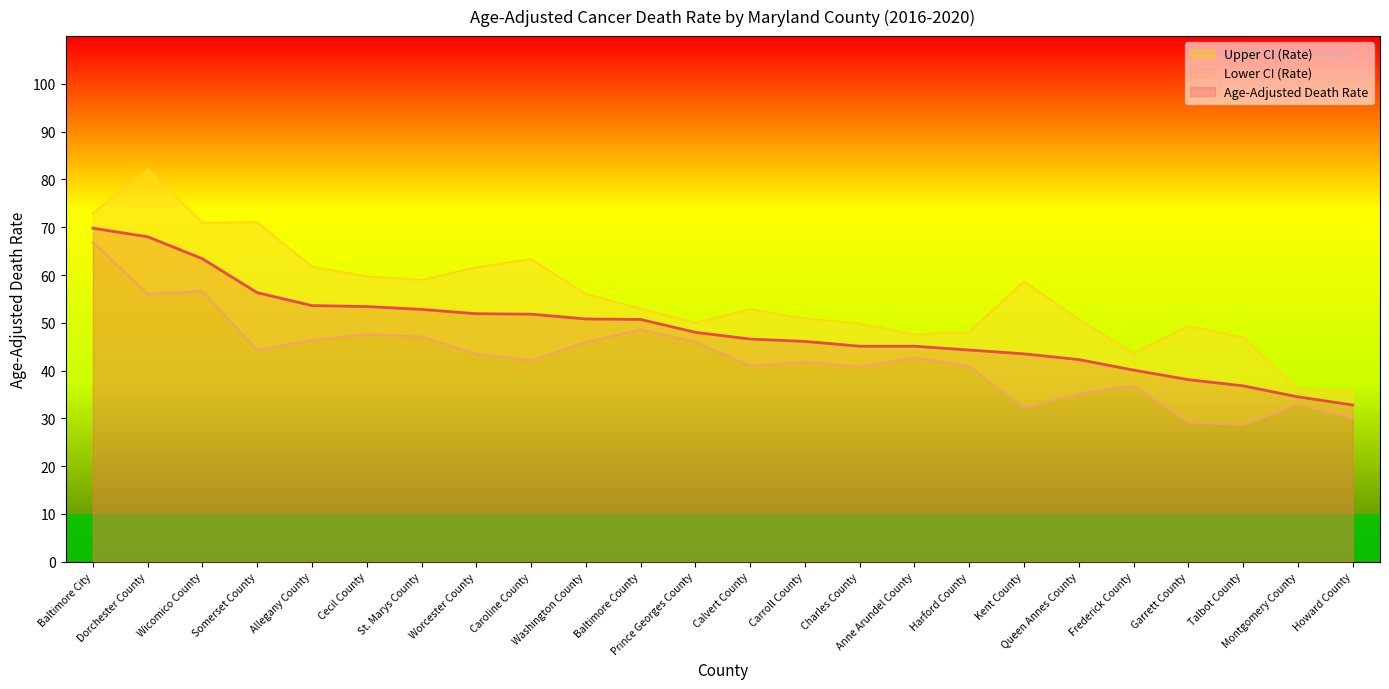

What is the smallest value displayed?

28.7